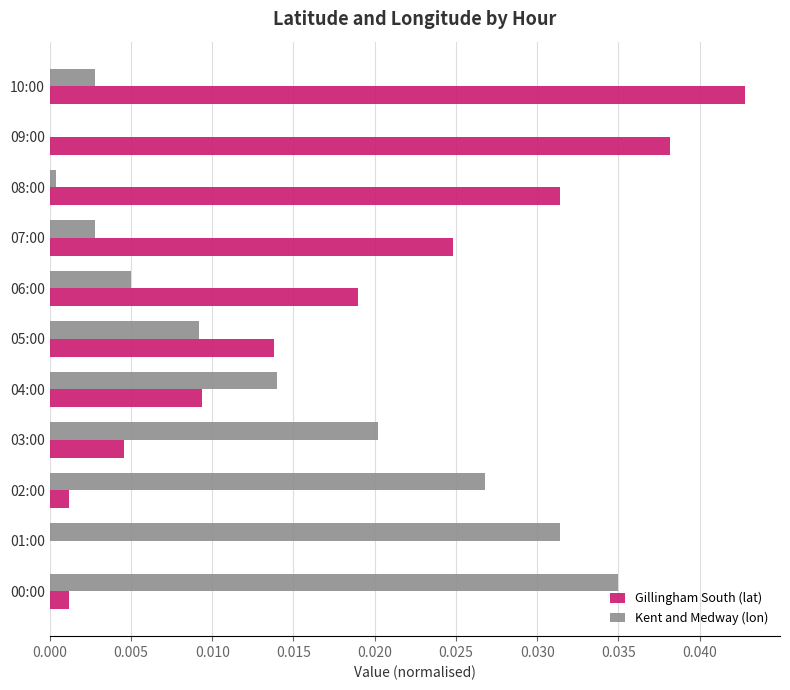

Which category has the highest value in the Gillingham South (lat) series?

10:00